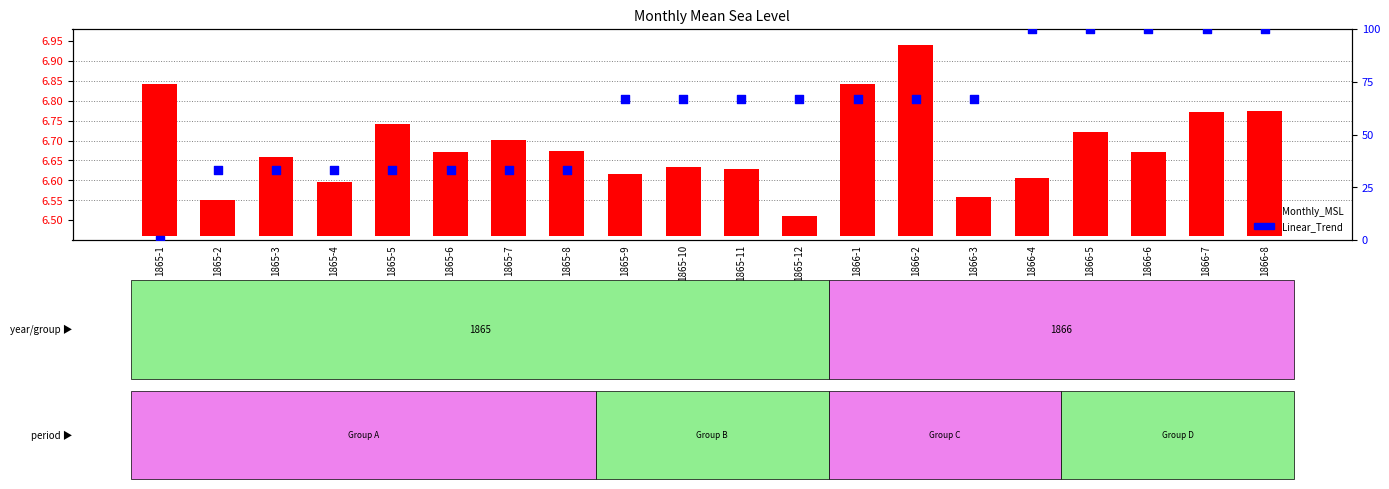

At which category is the sum across all series the highest?

1866-8